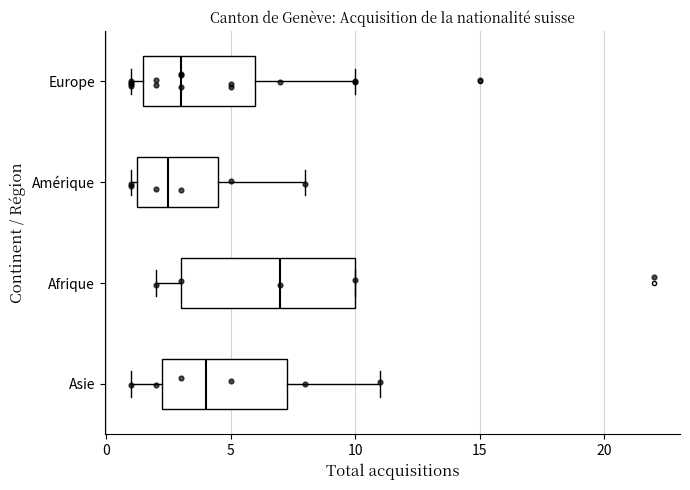

Reading bottom to top, read every box against the x-axis: the position of its median line, the range the box covers, and the ends of its whiskers. The values are not printed on the chart, so give them approximately, as read against the axis.

Asie: median 4.0, box 2.5 to 7.5, whiskers 1.0 to 11.0
Afrique: median 7.0, box 3.0 to 10.0, whiskers 2.0 to 10.0
Amérique: median 2.5, box 1.5 to 4.5, whiskers 1.0 to 8.0
Europe: median 3.0, box 1.5 to 6.0, whiskers 1.0 to 10.0